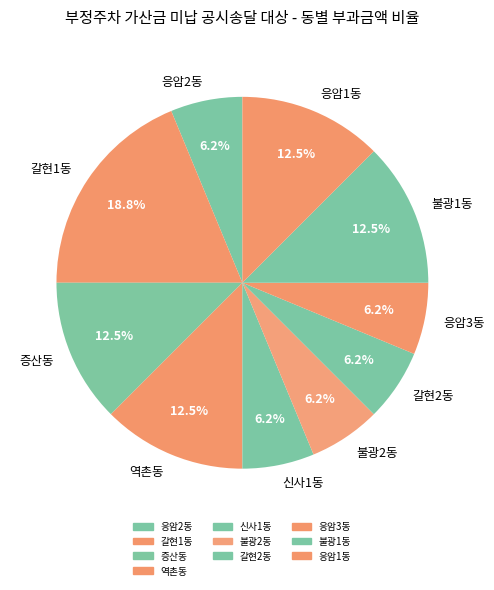

Is the sum of 응암1동 and 불광2동 greater than half?

No